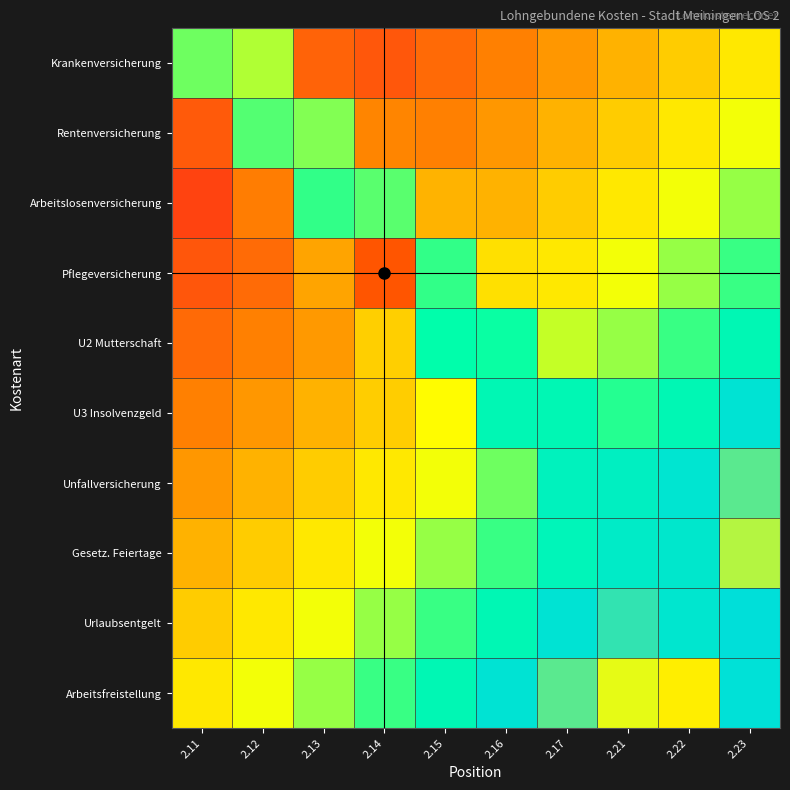

At which category is the sum across all series the highest?

2.23